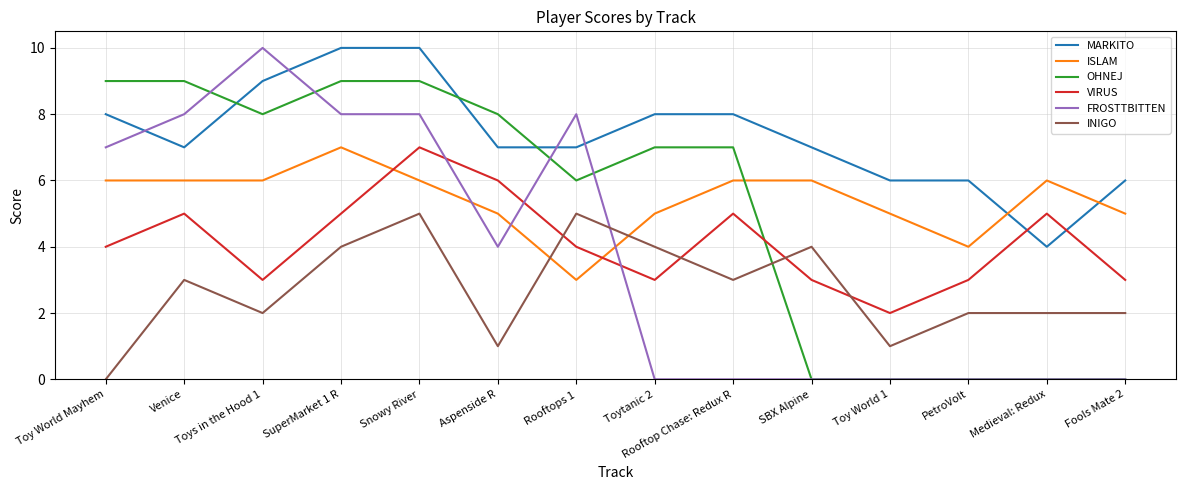

Between which two adjacent categories do ISLAM and VIRUS first intersect?

SuperMarket 1 R and Snowy River